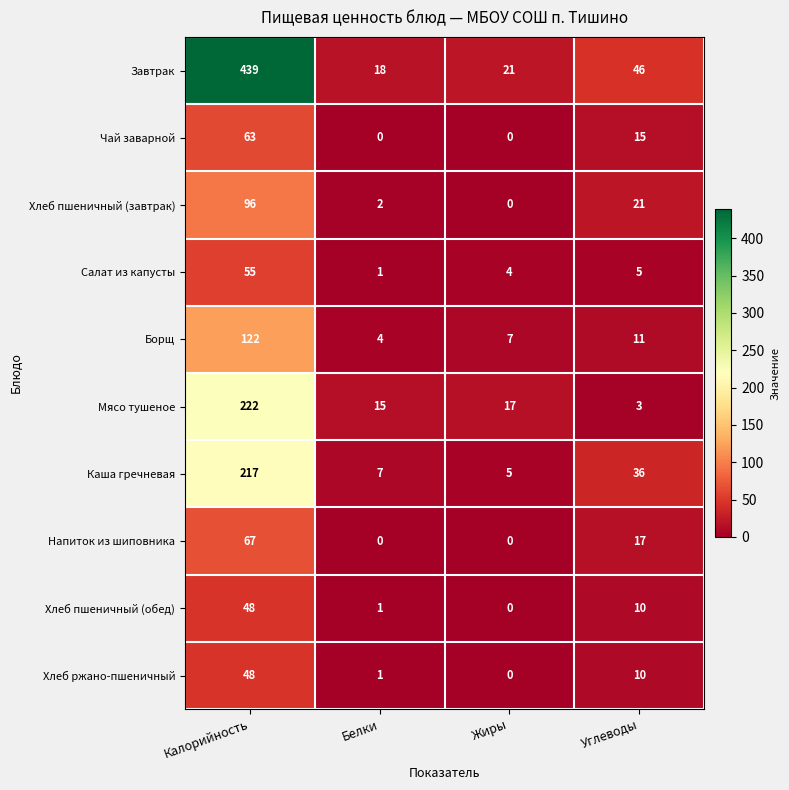

At how many categories does at least one series exceed 32?

2